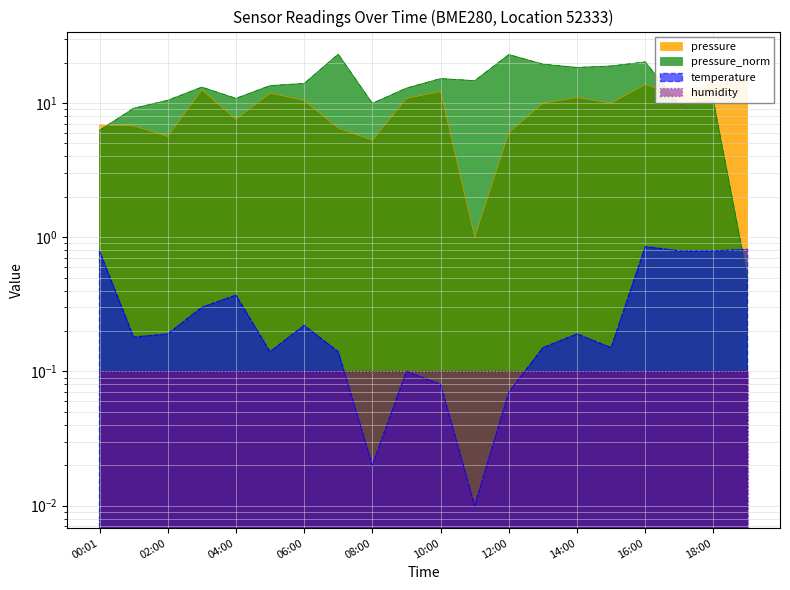

At which category is the sum across all series the highest?

16:00